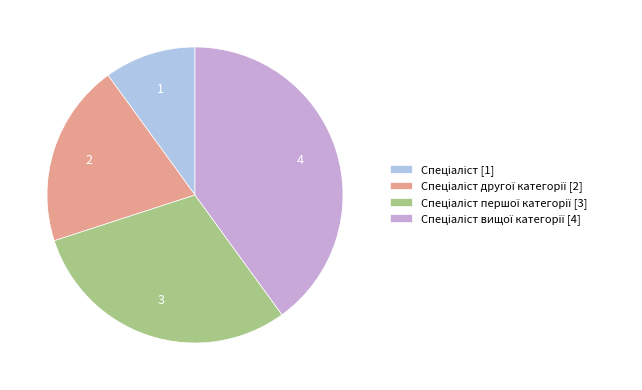

Is there a majority slice in this chart?

No